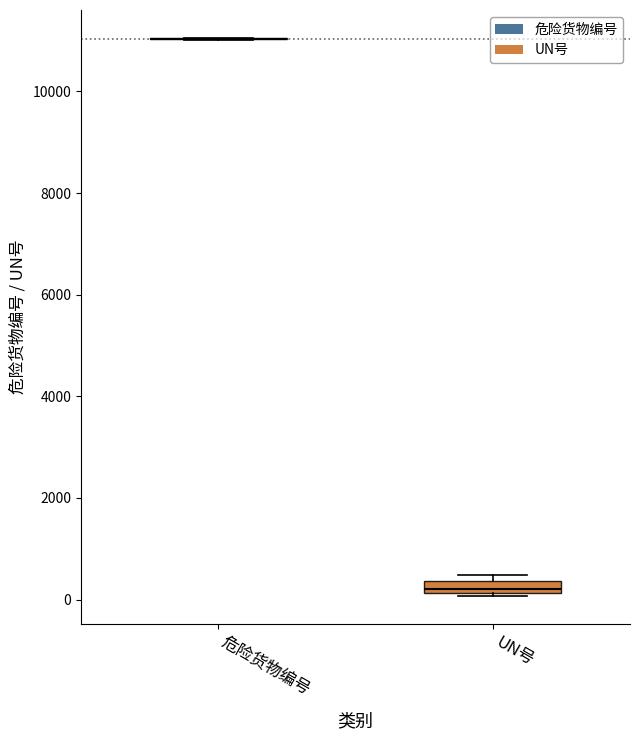

Which box is the tallest, from its lower edge to its upper edge?

UN号